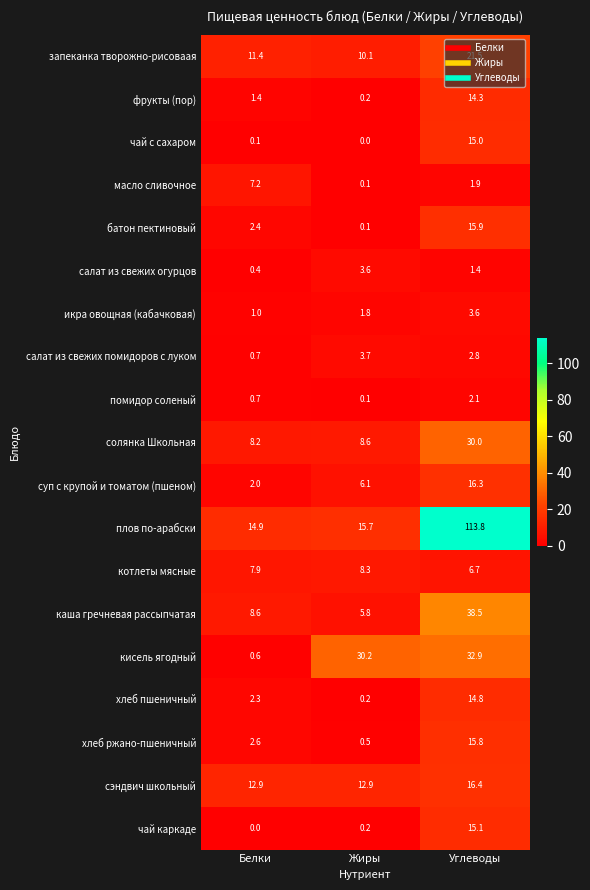

Rank the categories by салат из свежих помидоров с луком value from lowest to highest.

Белки, Углеводы, Жиры